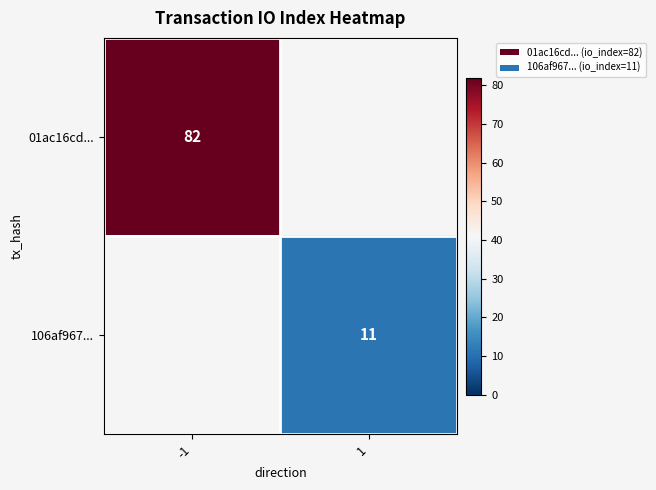

The 106af967... series shows 11 at 1. True or false?

True